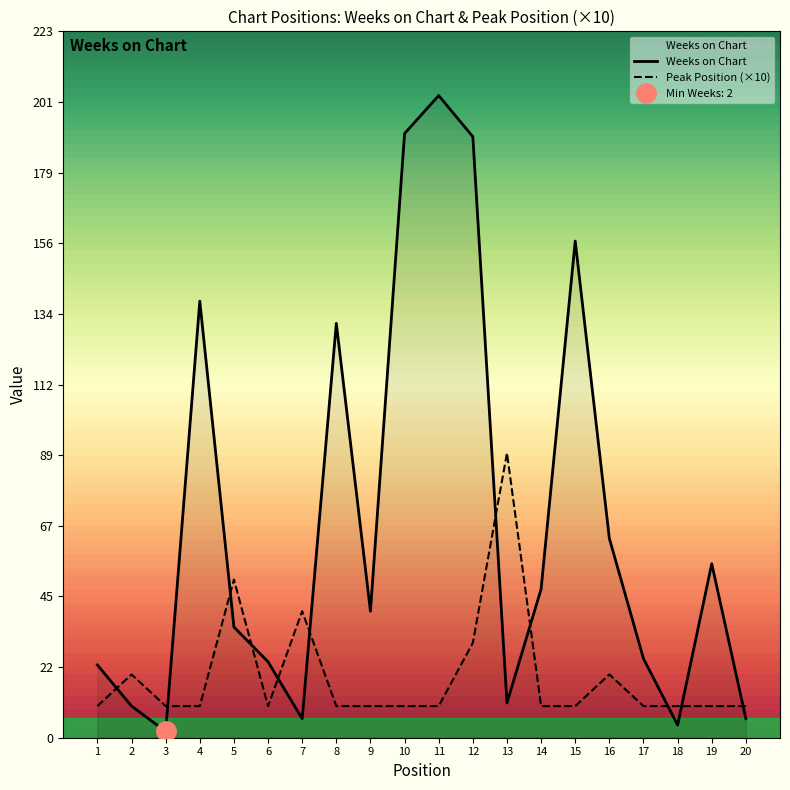

What is the difference between the highest and lowest values at 7?

34